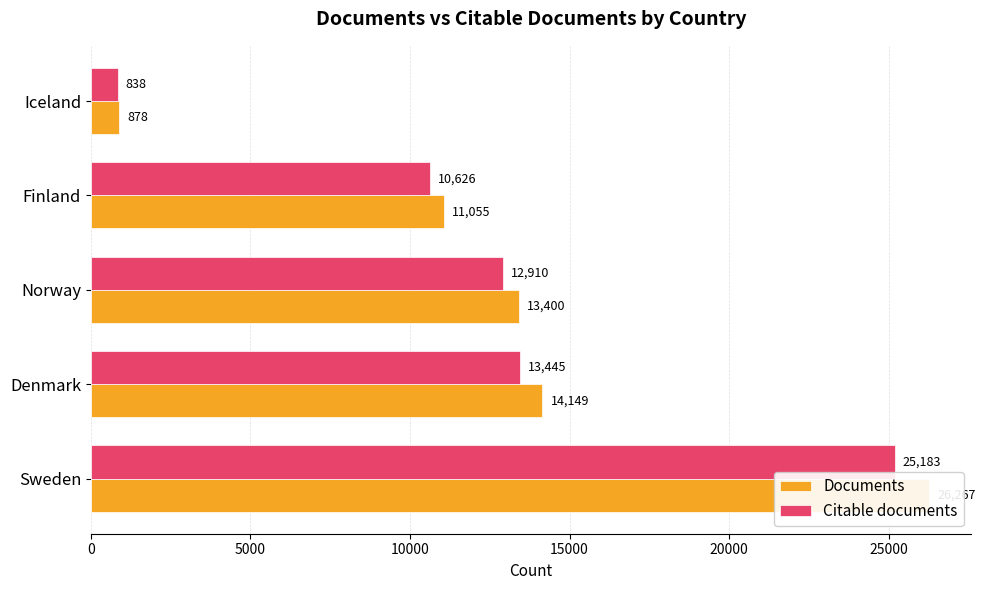

Are the bars grouped side by side (vs. stacked)?

Yes